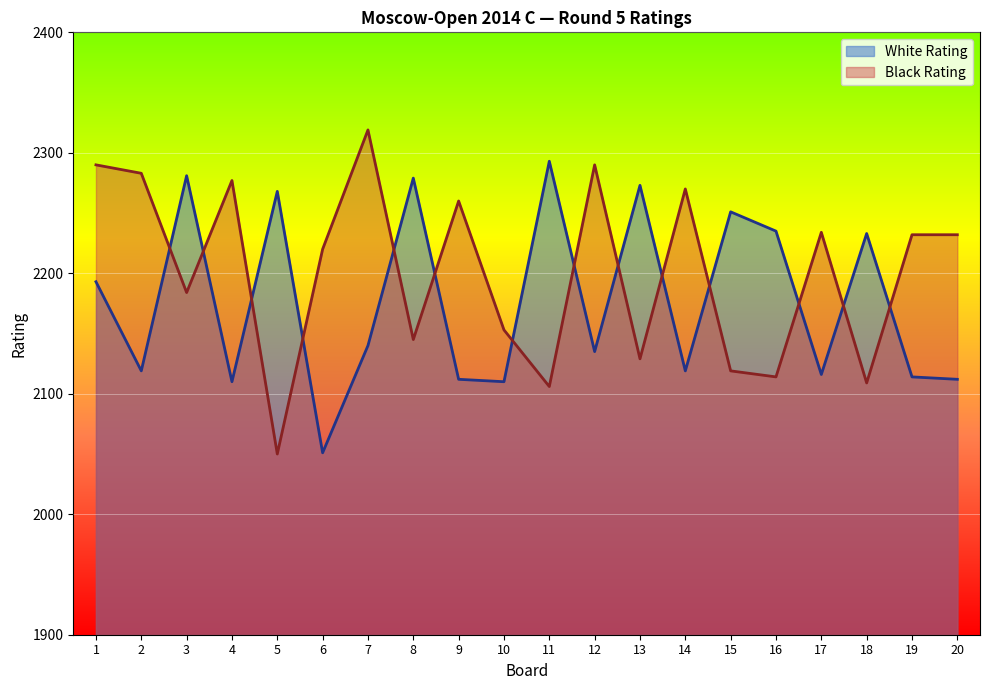

Which series has the widest spread of values?

Black Rating